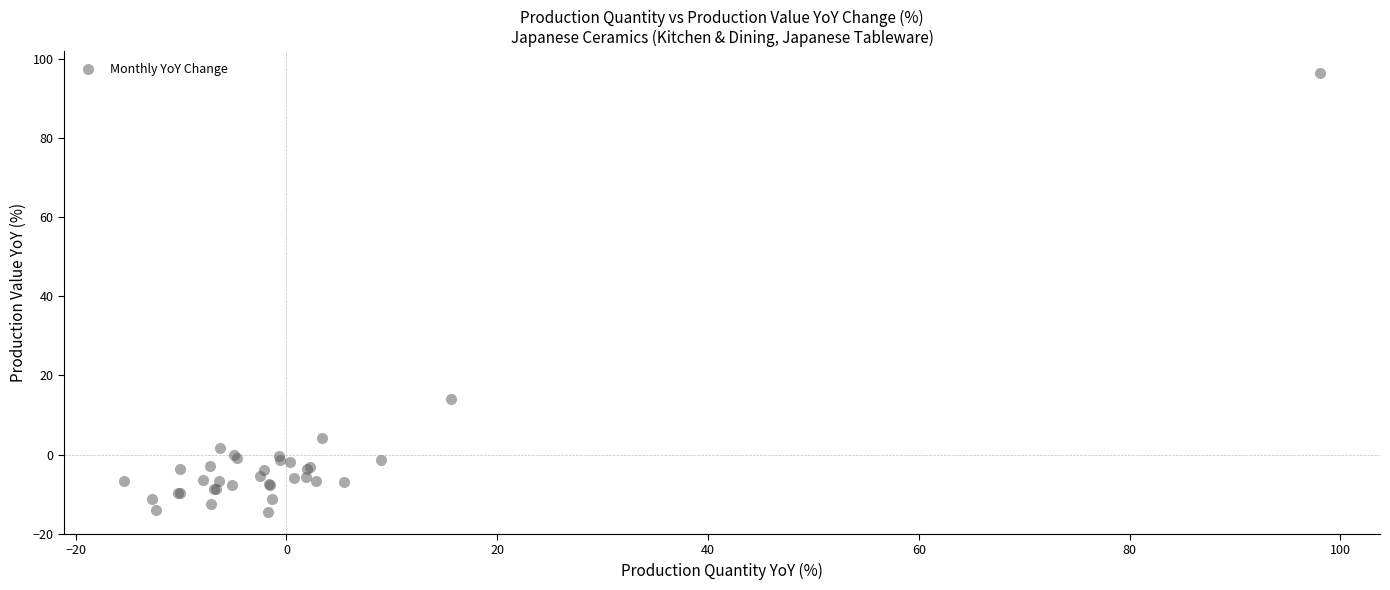

What Y value in the scatter plot is closest to 40?

14.2